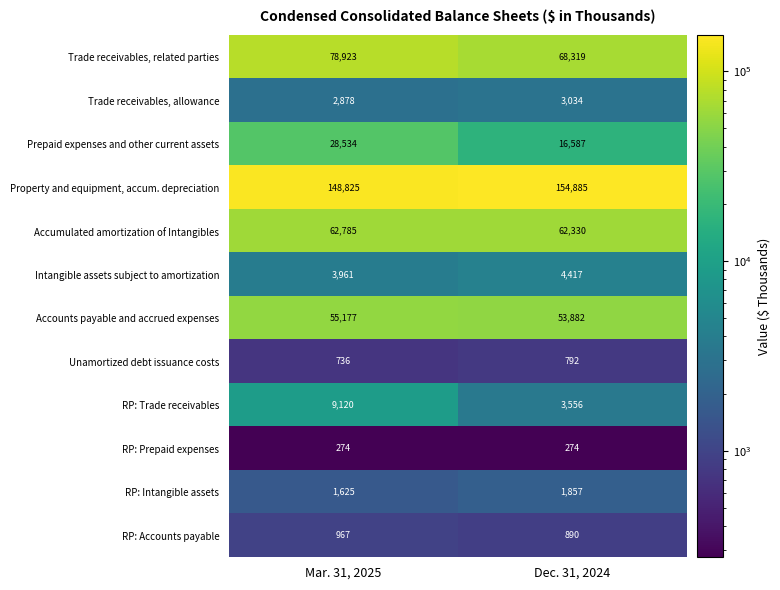

What value does the RP: Prepaid expenses series have at Mar. 31, 2025?

274